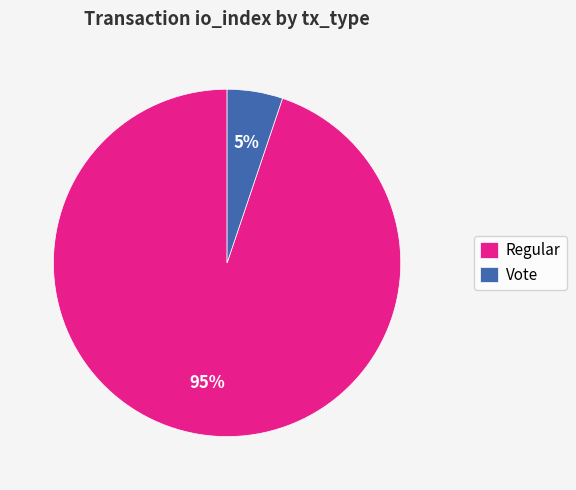

True or false: Regular accounts for 95% of the total.

True